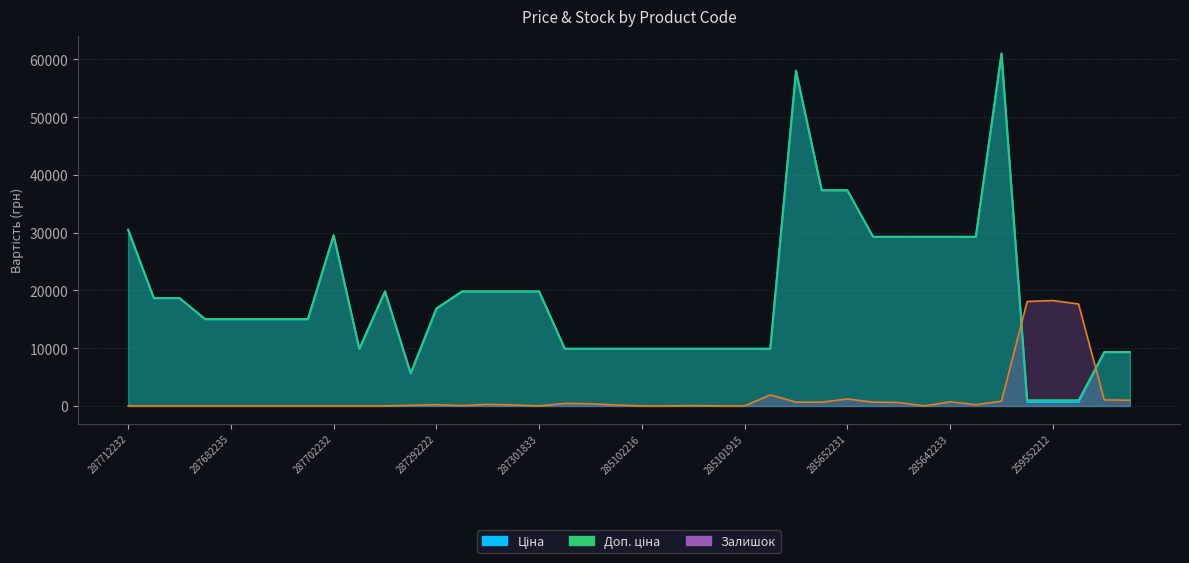

What are all the series names shown in the legend?

Ціна, Доп. ціна, Залишок